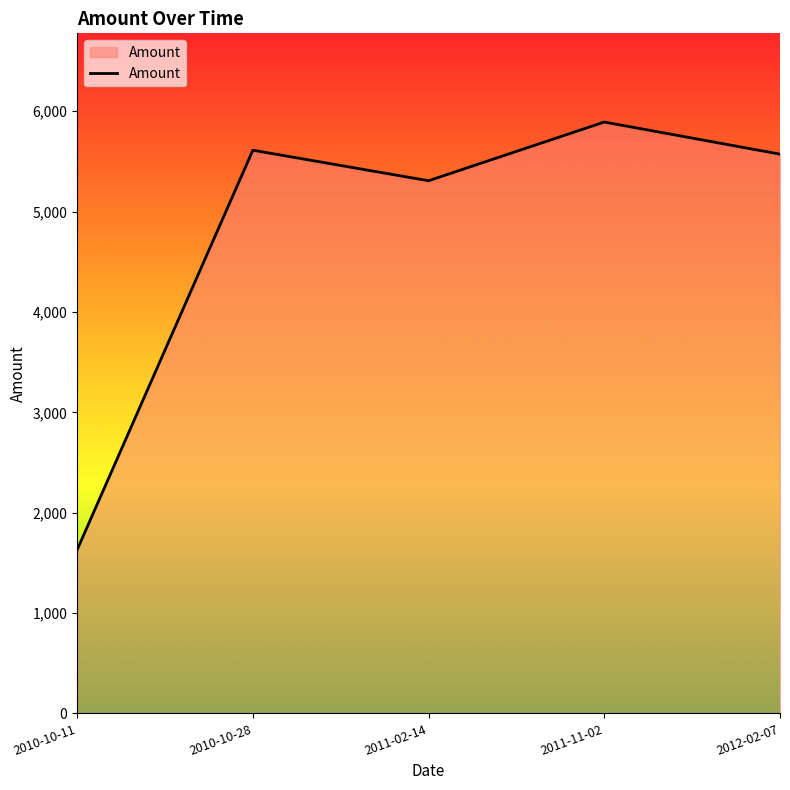

How many interior local valleys (lower than both neighbors) does the data have?

1